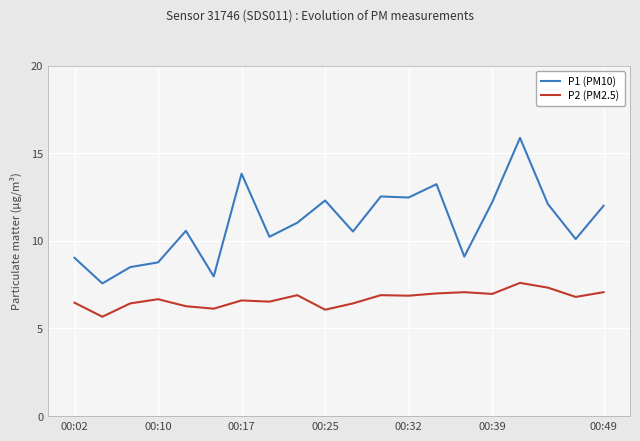

Which series has the largest total across all categories?

P1 (PM10)